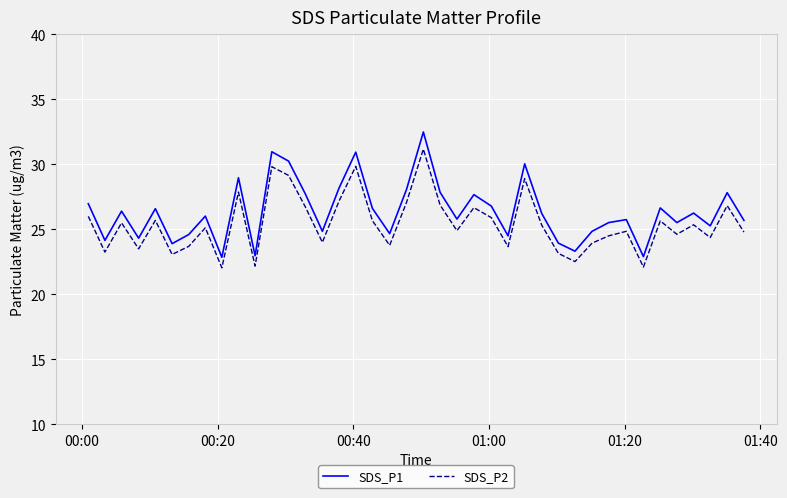

List the series in order of their peak value, highest first.

SDS_P1, SDS_P2